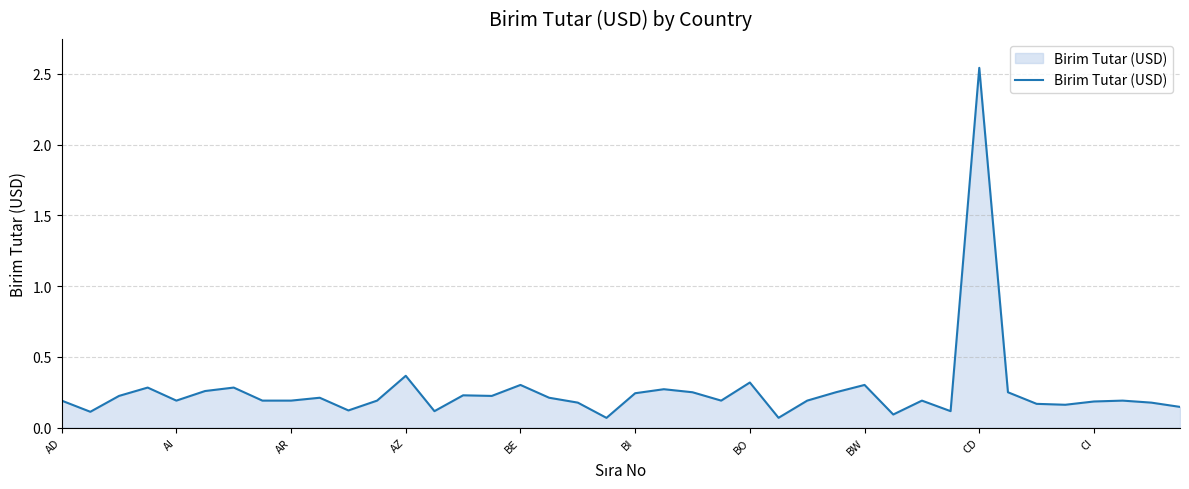

True or false: the data shows 0.3 at BO.

True